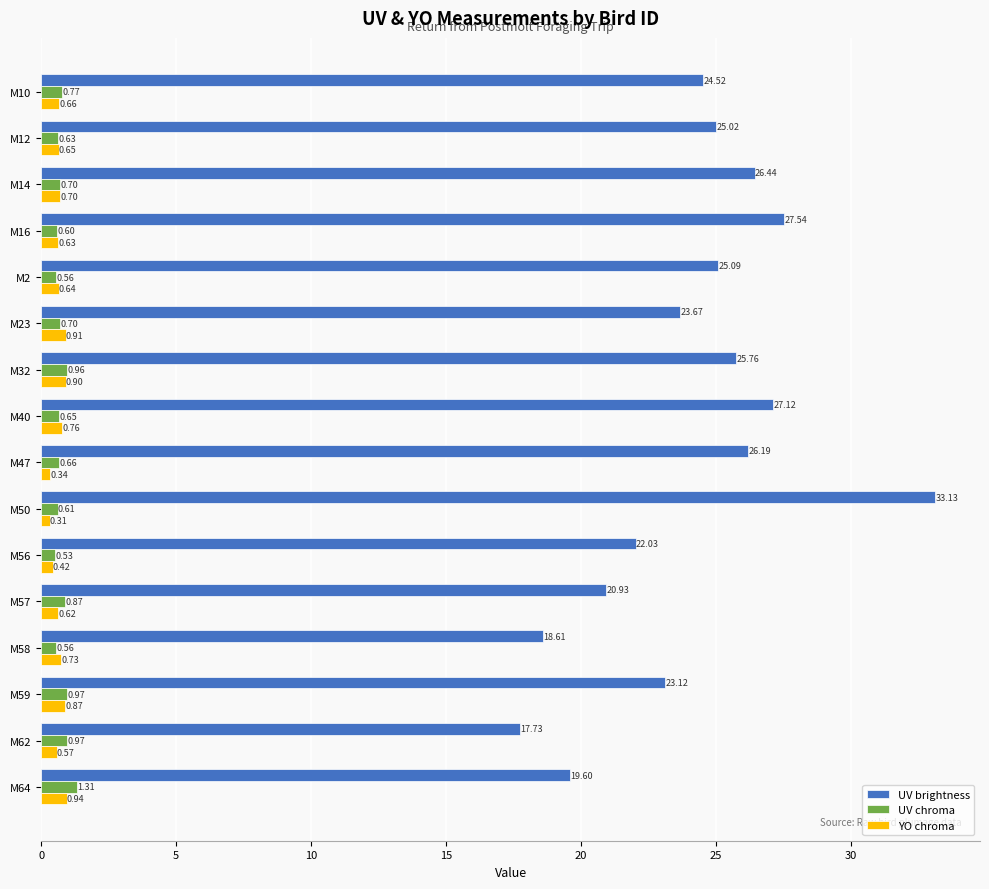

What is the average value of the YO chroma series?

0.7